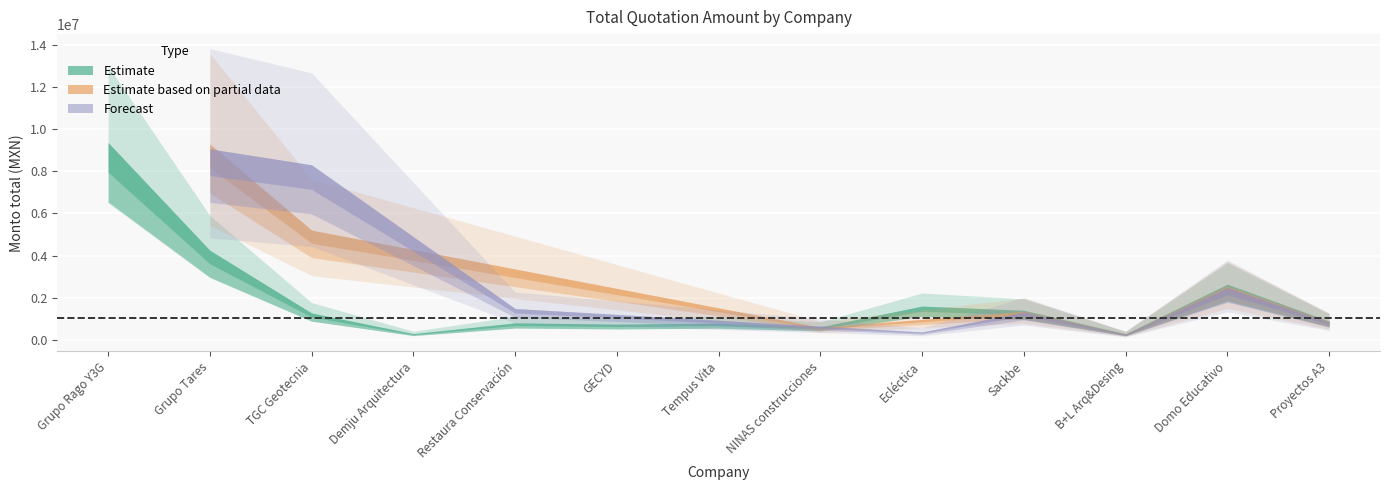

At Proyectos A3, list the series in order from largest to smallest.

Estimate, Estimate based on partial data, Forecast